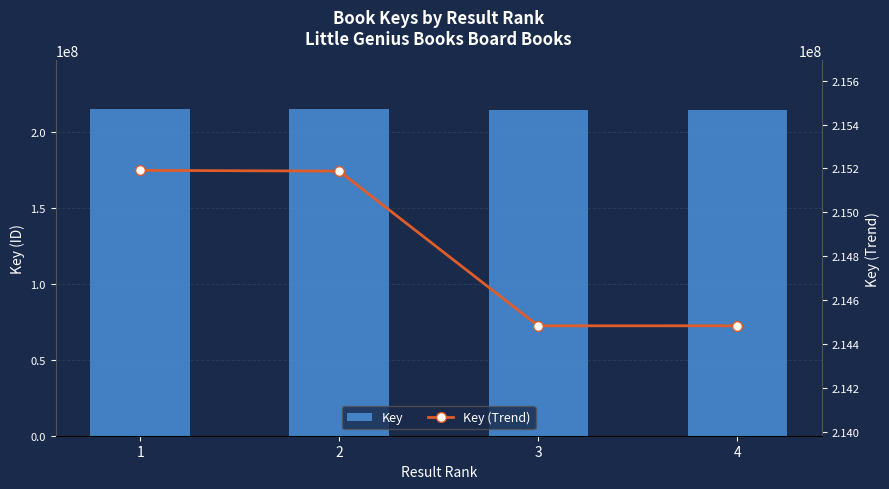

How many distinct data groups are displayed?

2